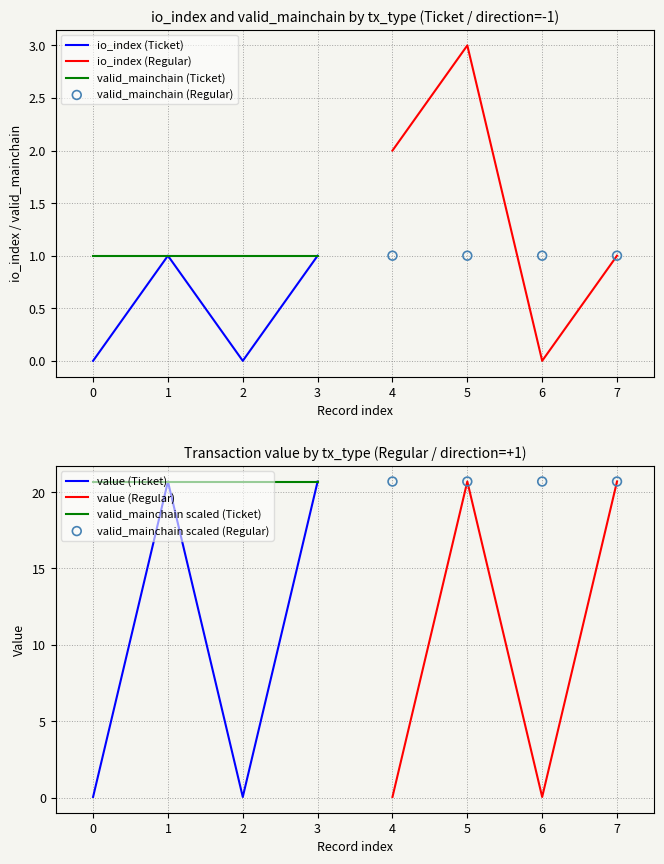

Is it true that valid_mainchain (Ticket) equals 1 at 0?

True